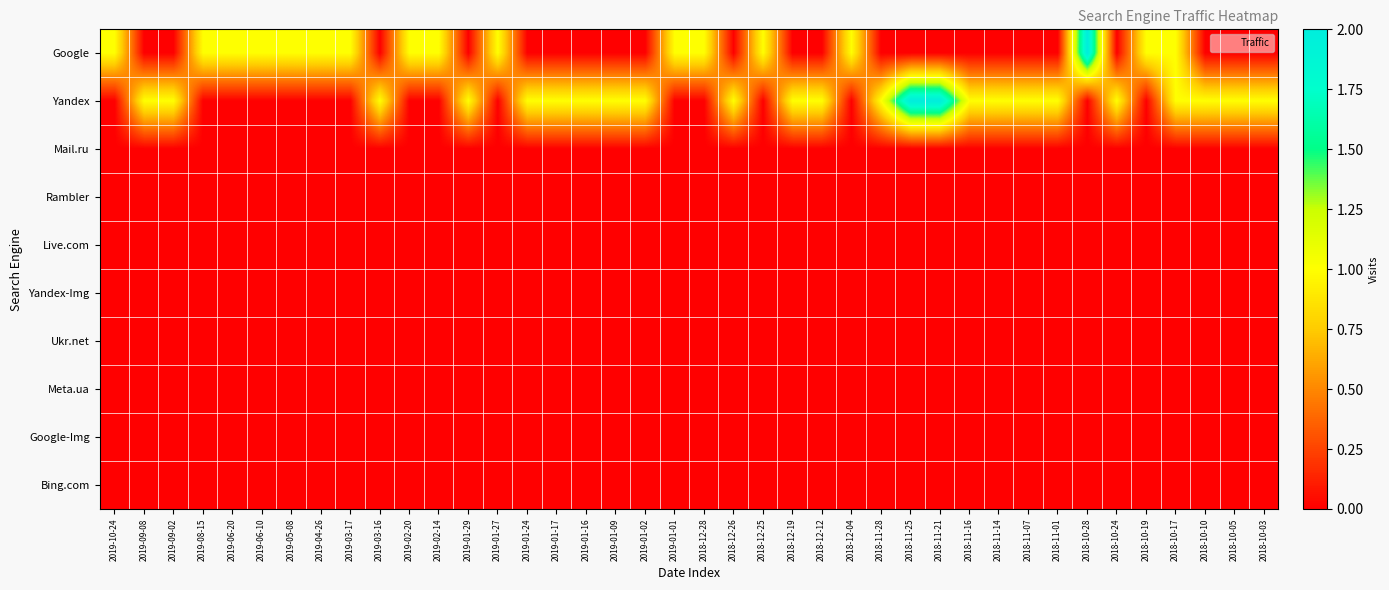

At 2018-10-03, list the series in order from smallest to largest.

Google, Mail.ru, Rambler, Live.com, Yandex-Img, Ukr.net, Meta.ua, Google-Img, Bing.com, Yandex